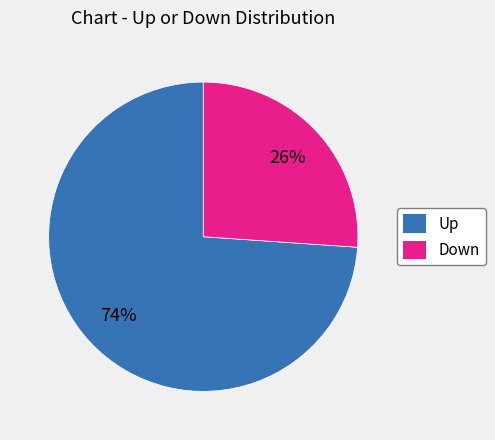

Is there any slice that represents more than half of the pie?

Yes